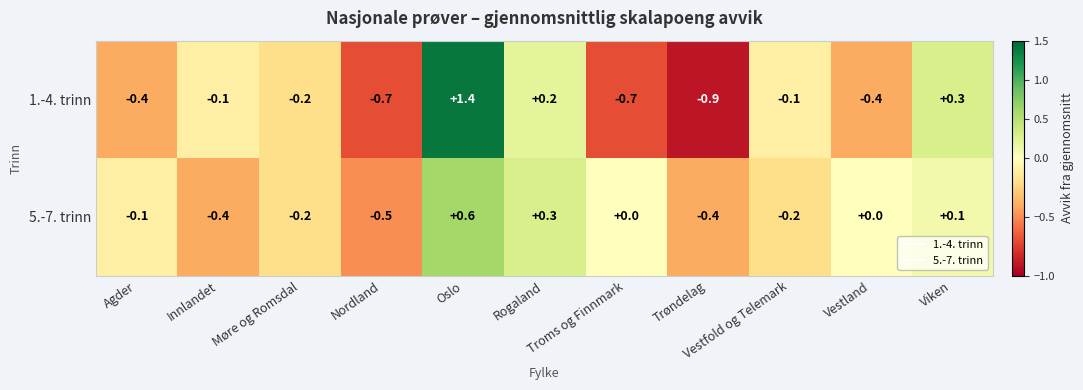

What is the maximum value for 1.-4. trinn?

1.4